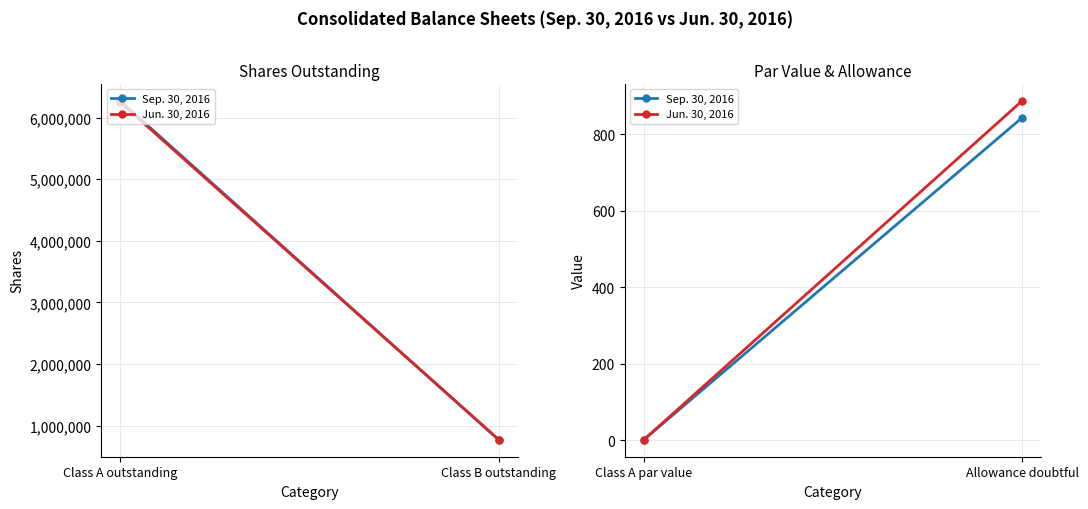

How many Sep. 30, 2016 values are between 1 and 843?

2